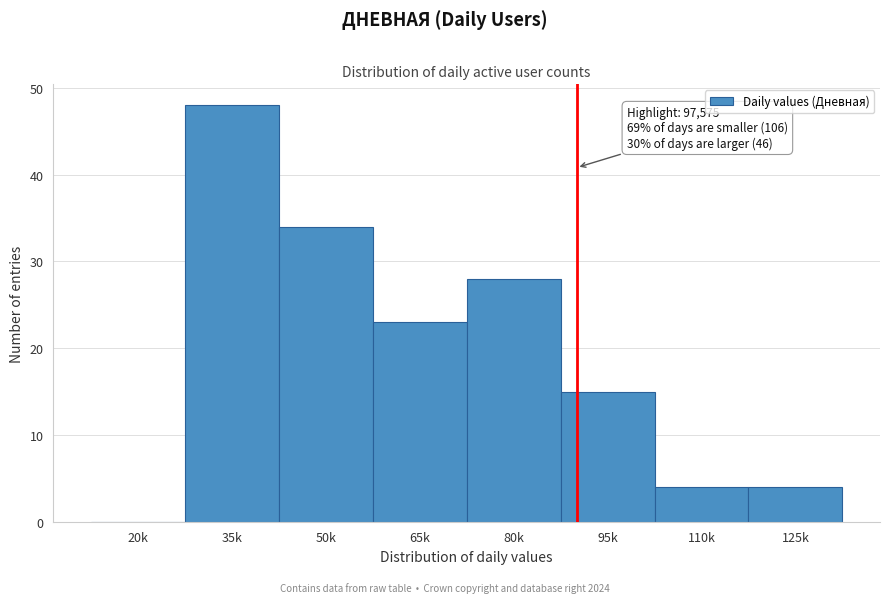

Reading left to right, what are all the values shown in this chart?

20k=0	35k=48	50k=34	65k=23	80k=28	95k=15	110k=4	125k=4